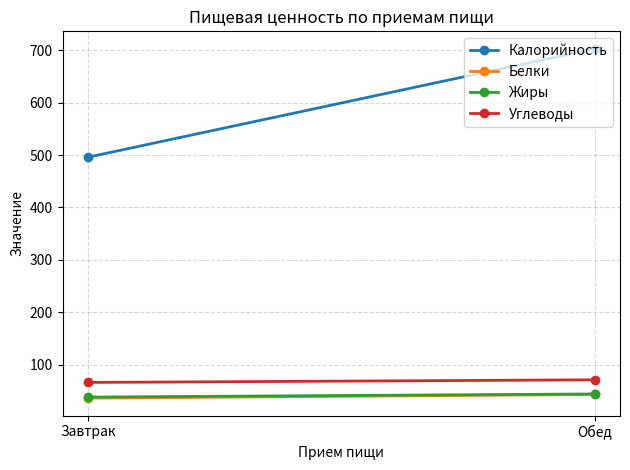

Rank the categories by Углеводы value from lowest to highest.

Завтрак, Обед